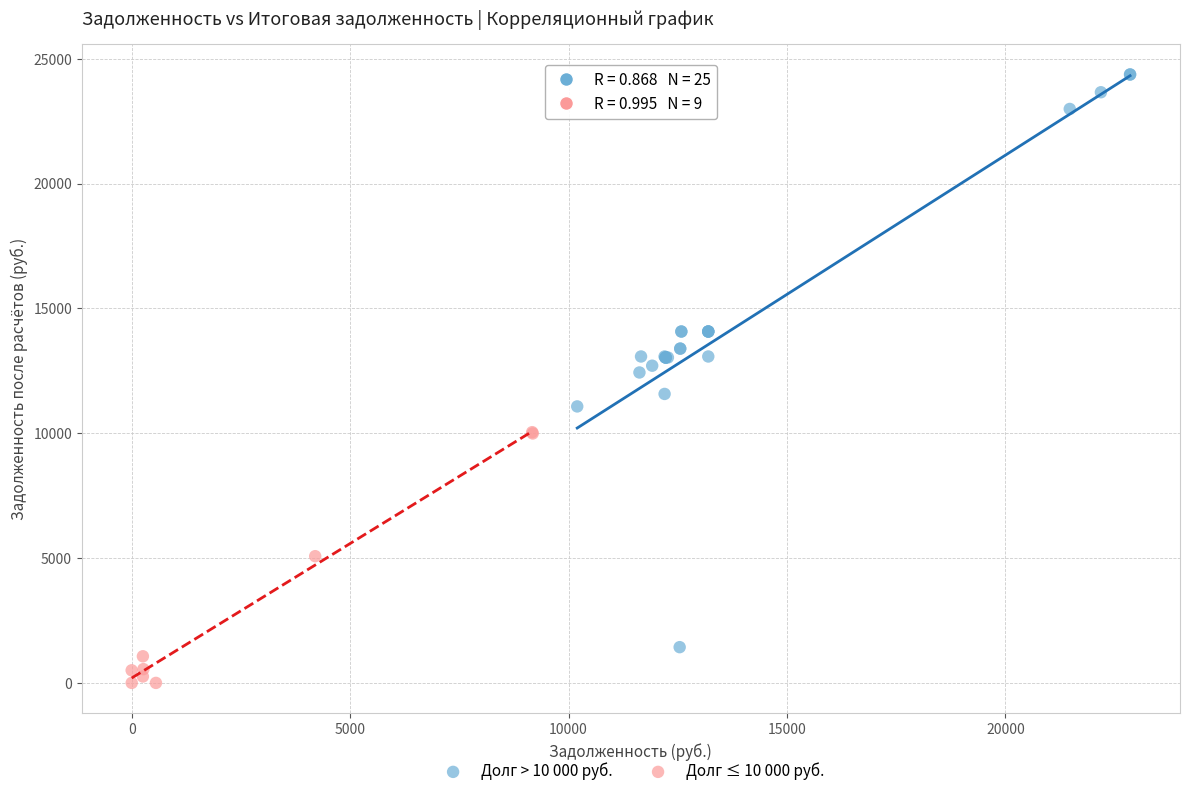

Which series has the largest Y range (max minus min)?

Долг > 10 000 руб.